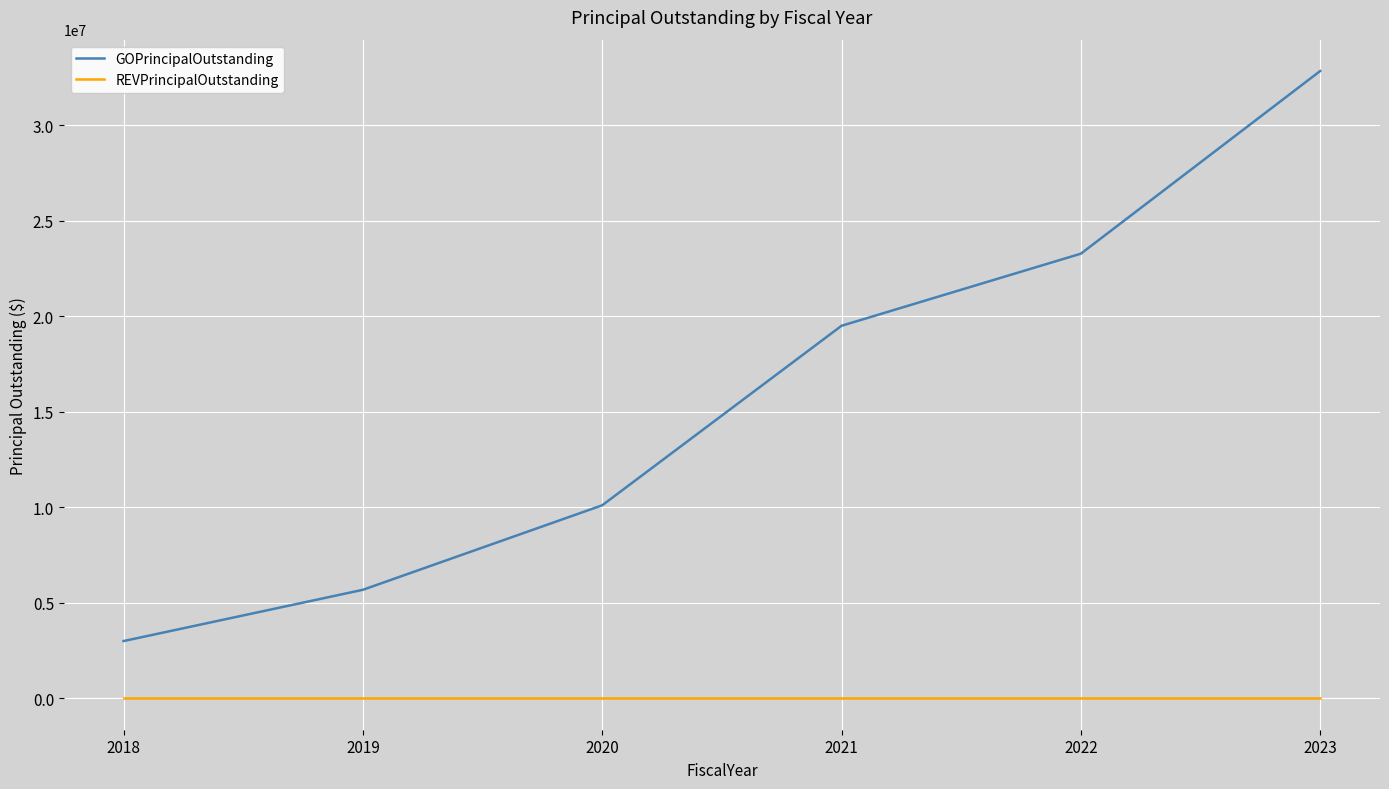

Rank the series at 2022 from highest to lowest value.

GOPrincipalOutstanding, REVPrincipalOutstanding